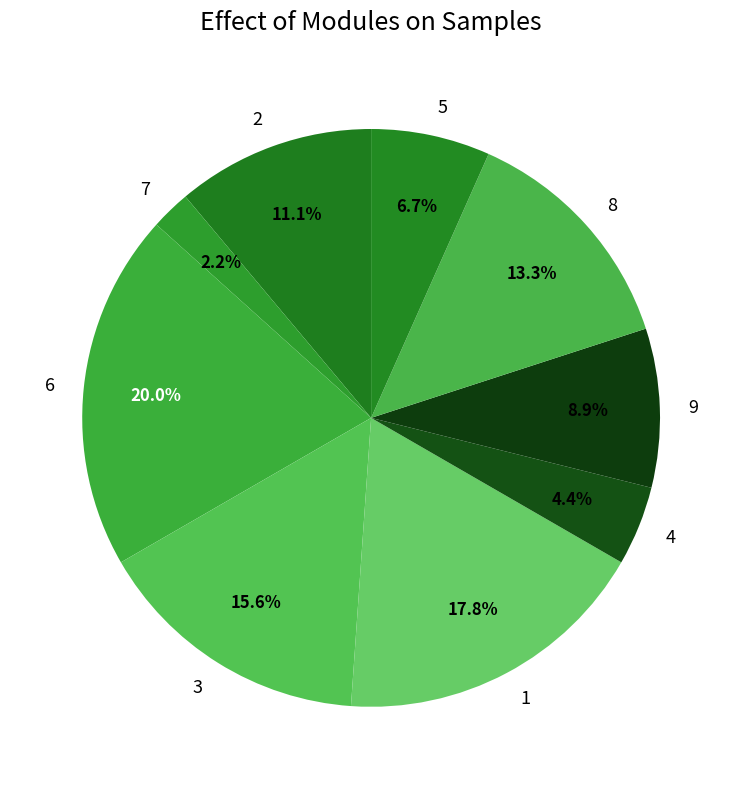

Does any single category account for the majority?

No